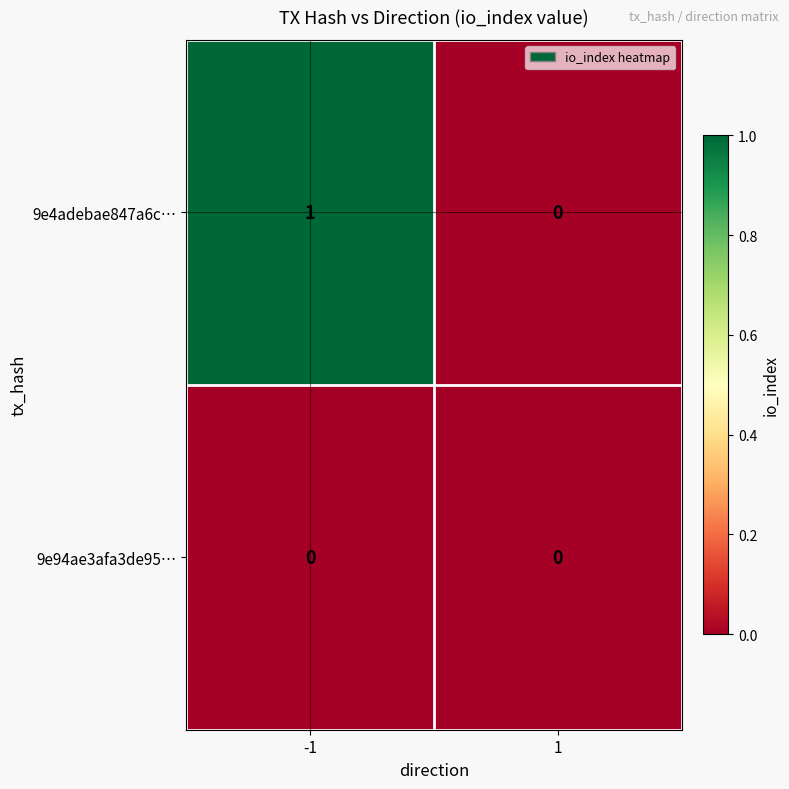

True or false: 9e94ae3afa3de95… has a value of 0 at -1.

True